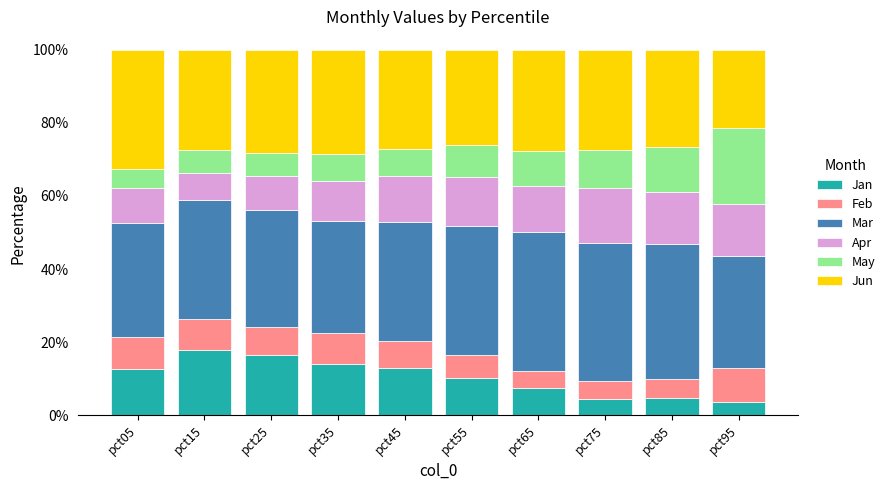

The Jan series shows 27.2 at pct15. True or false?

False